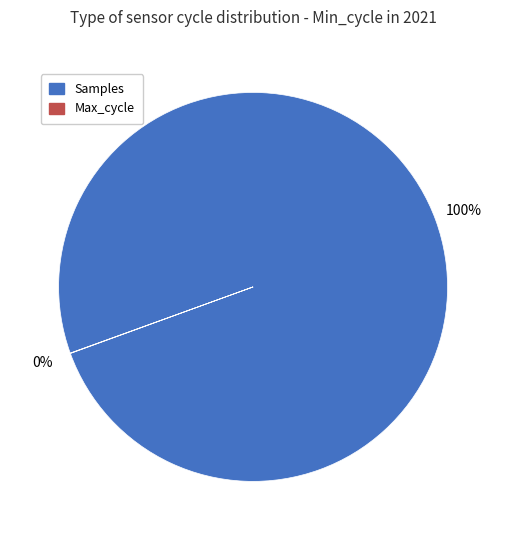

To the nearest percent, what is the average slice percentage?

50%